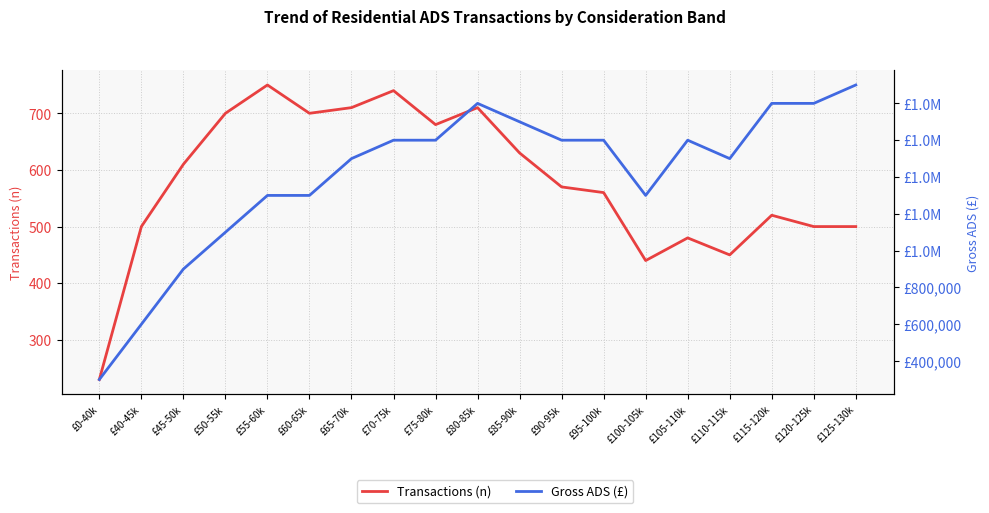

Between £125-130k and £120-125k, which is larger?

£125-130k